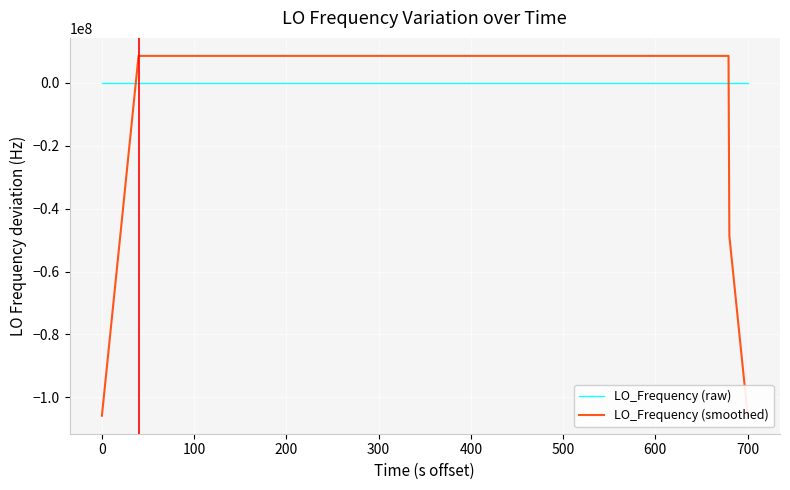

Which series has the largest range (max minus min)?

LO_Frequency (smoothed)